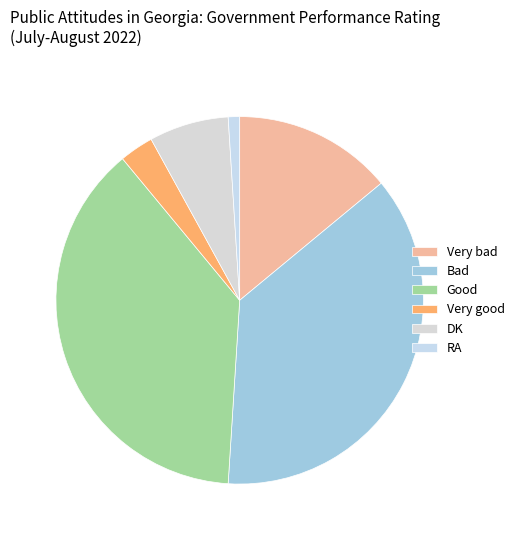

To the nearest percent, what is the difference between the RA and Good slice percentages?

37%